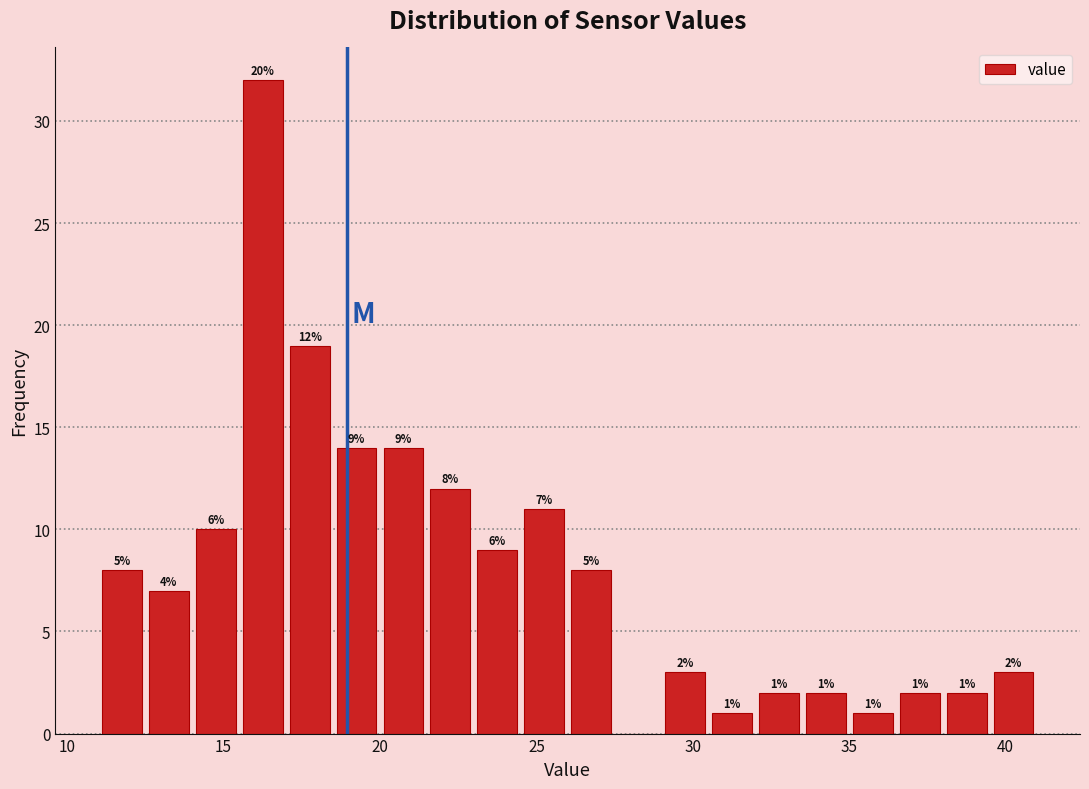

Around what value on the x-axis is the tallest bar? Give the approximate position of its centre, as read against the axis.

16.5